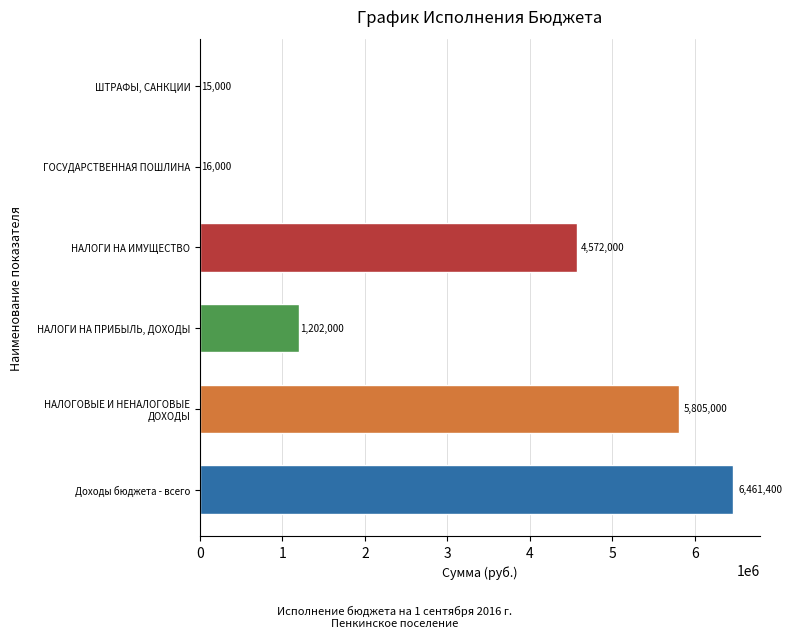

What is the sum of all values?

18071400